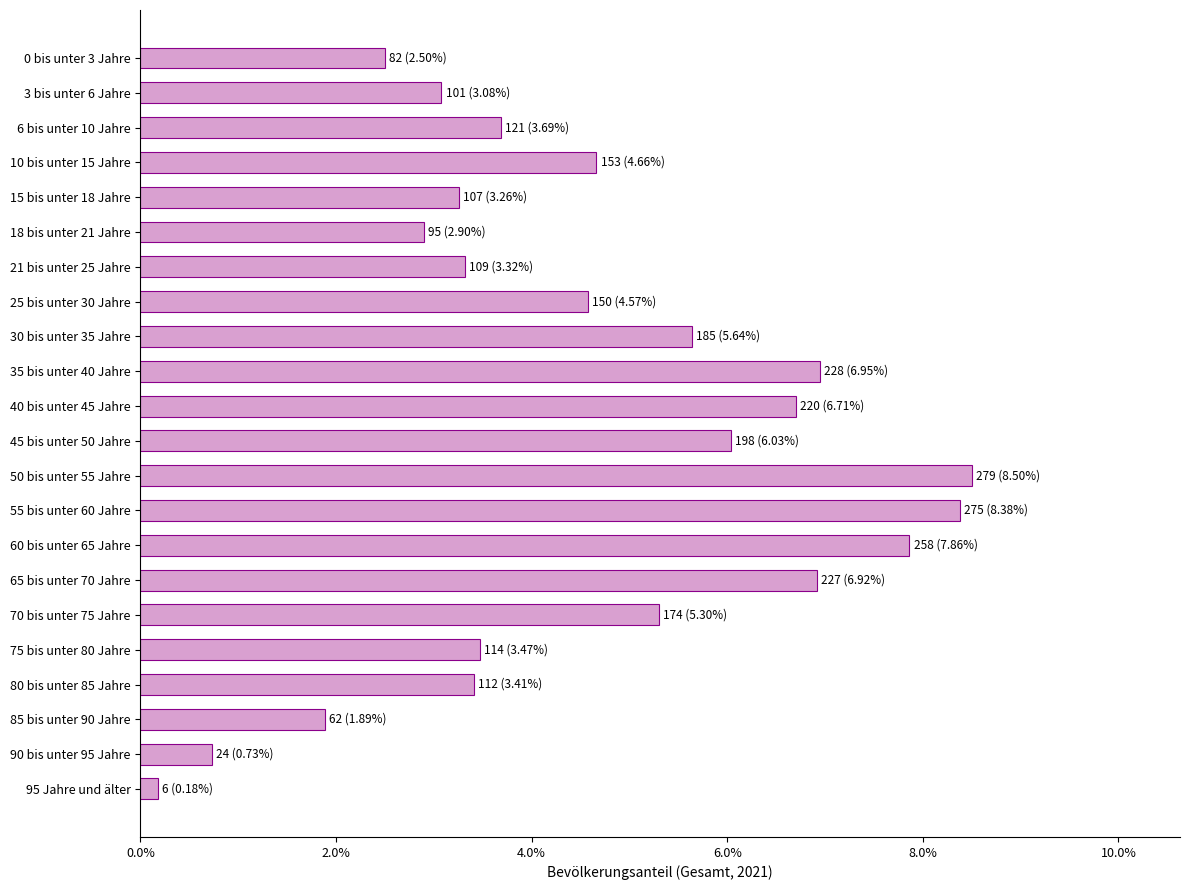

Does the chart contain any negative values?

No